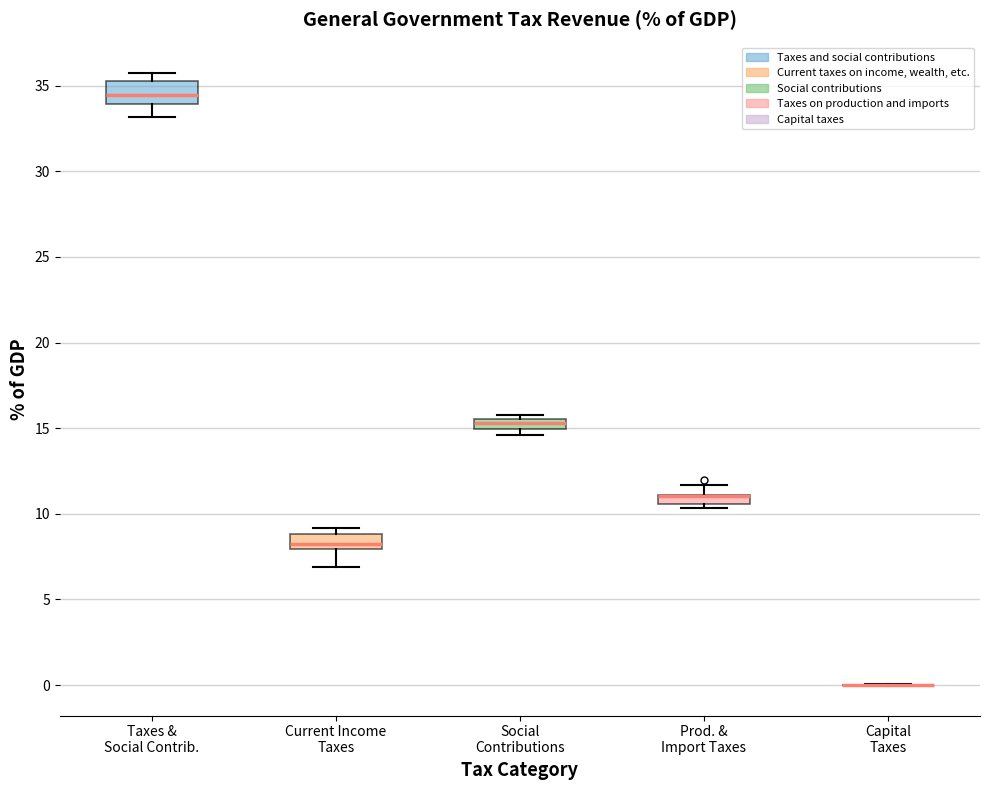

Where is the lower edge of the box for Social Contributions on the y-axis? The values are not printed on the chart, so give them approximately, as read against the axis.

15.0